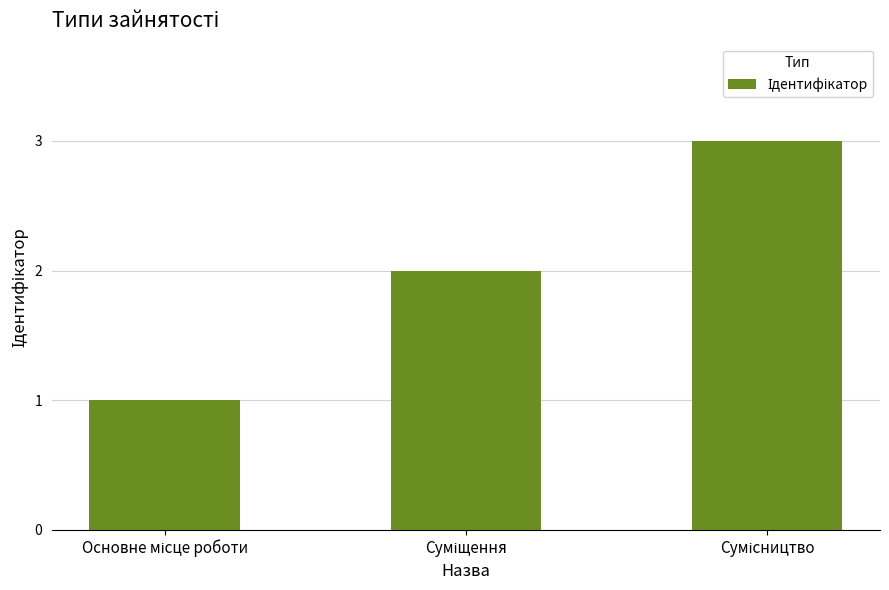

What is the greatest value displayed?

3